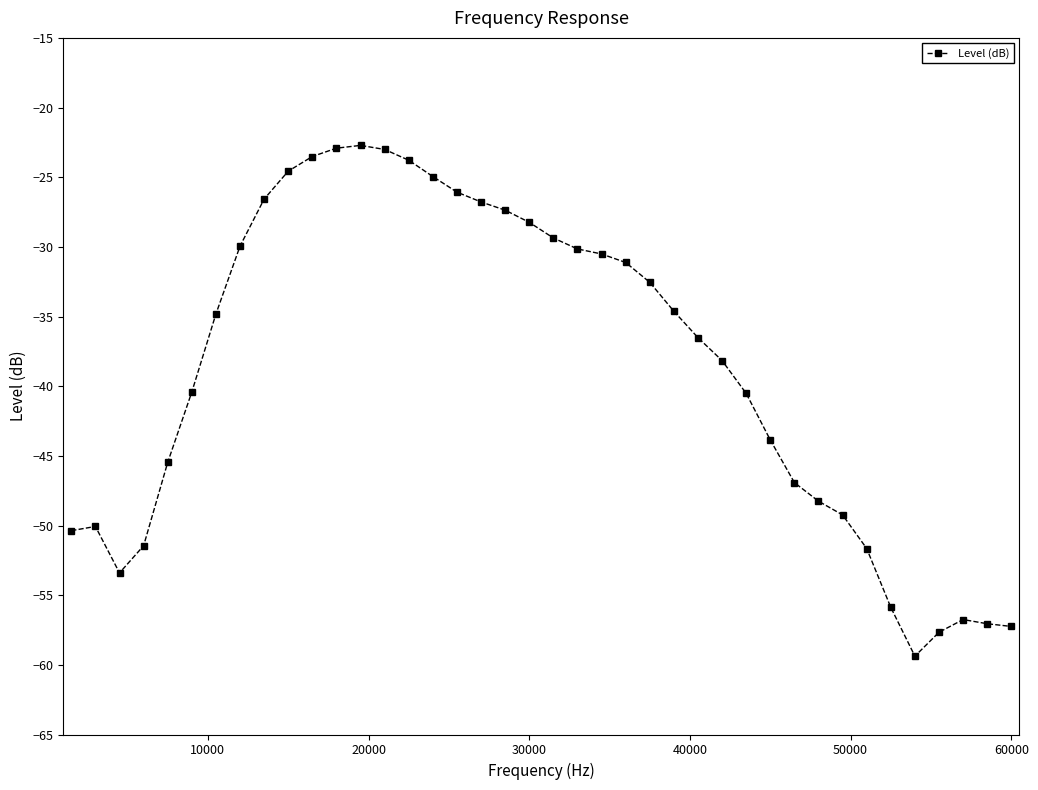

What is the sum of all values?

-1543.8